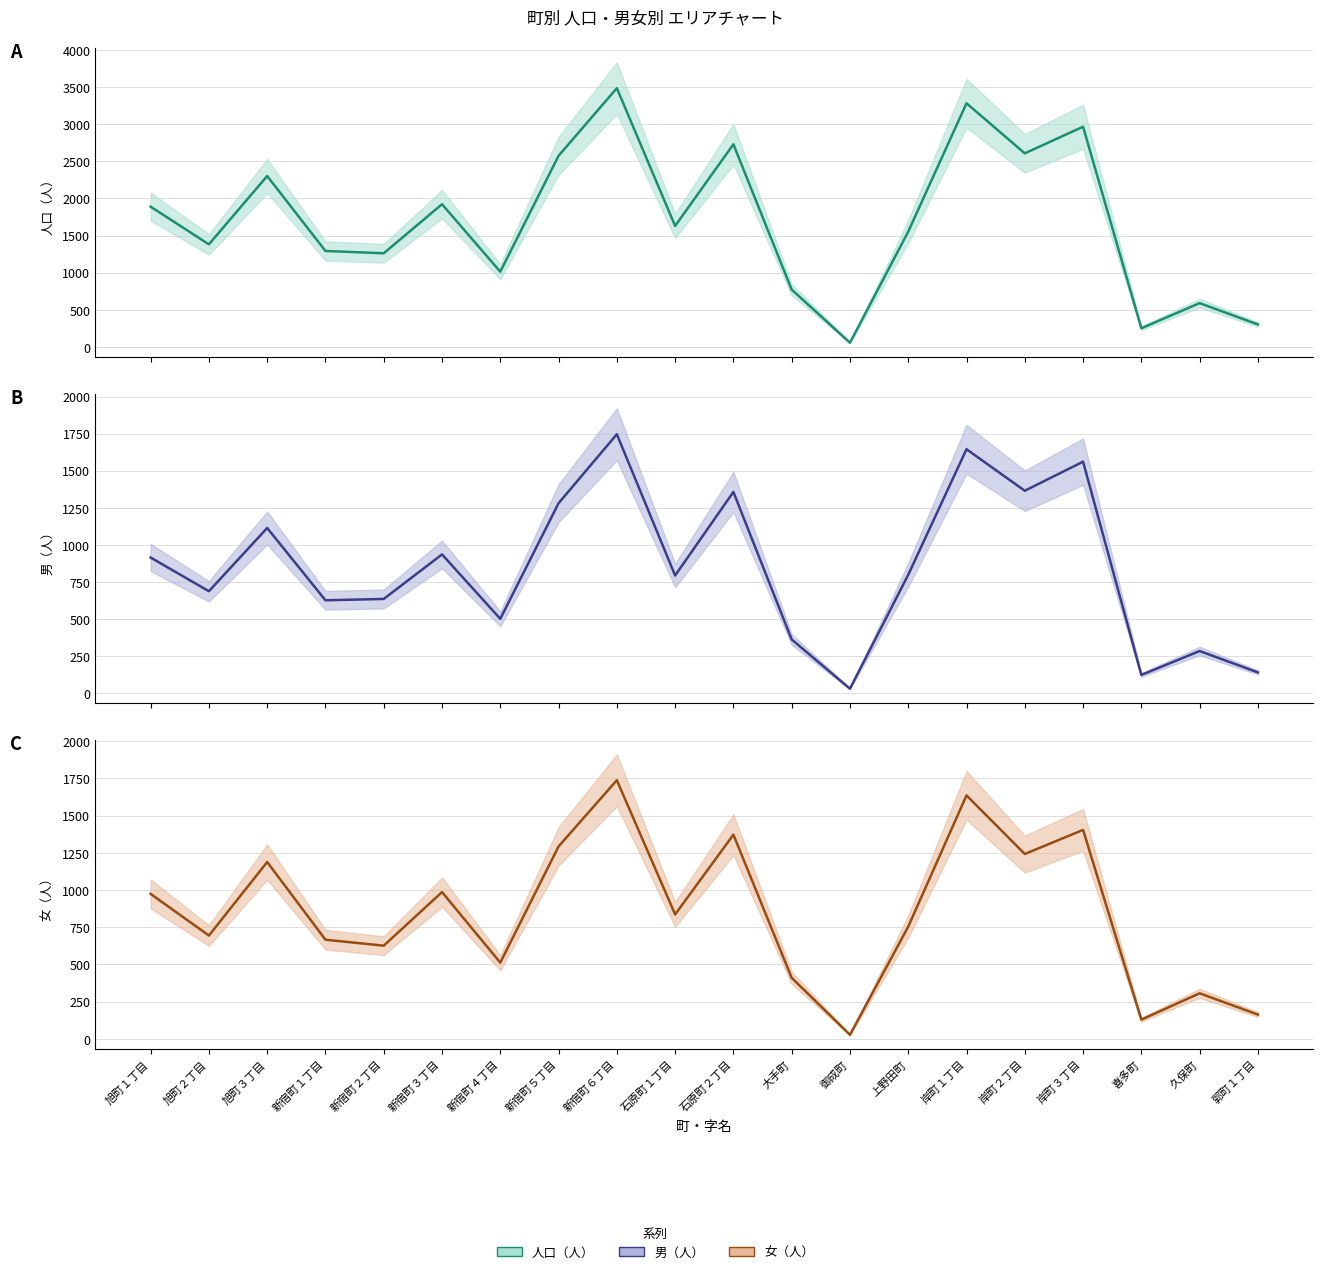

Is it true that 男（人） equals 1645 at 岸町１丁目?

True